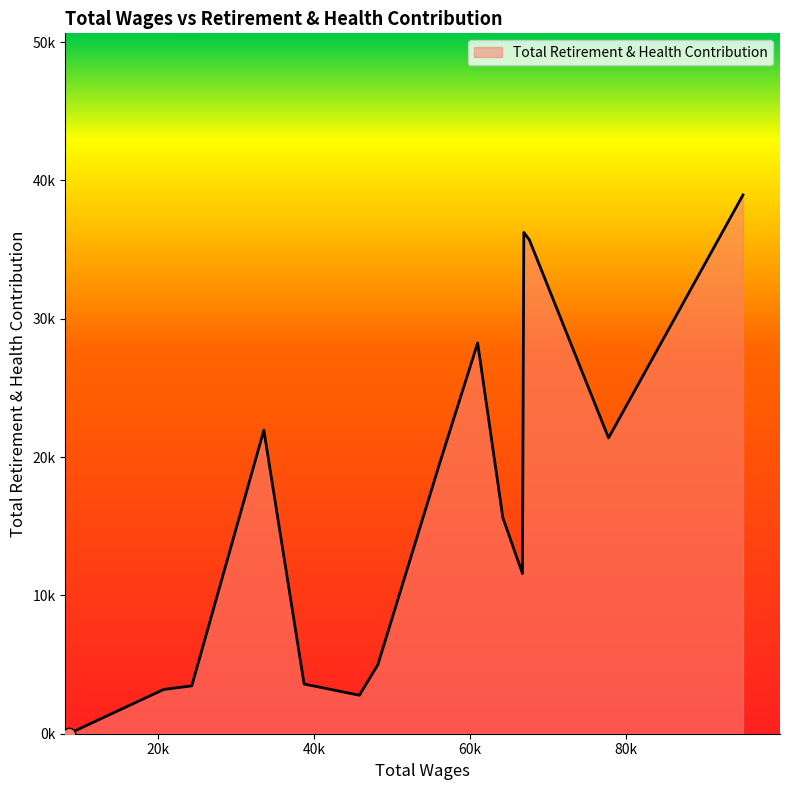

Is this an area chart (filled region under the line)?

Yes